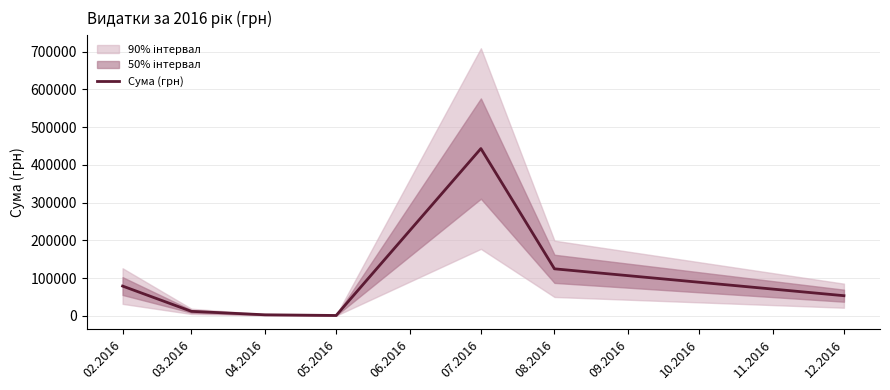

At which category does the data reach its first local valley?

05.2016